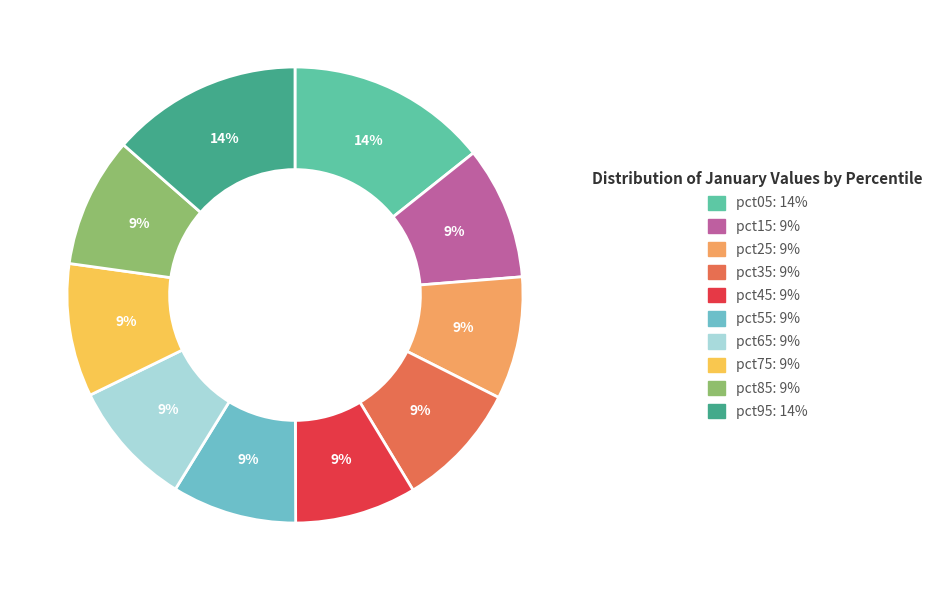

To the nearest percent, what is the combined percentage of pct15 and pct65?

18%